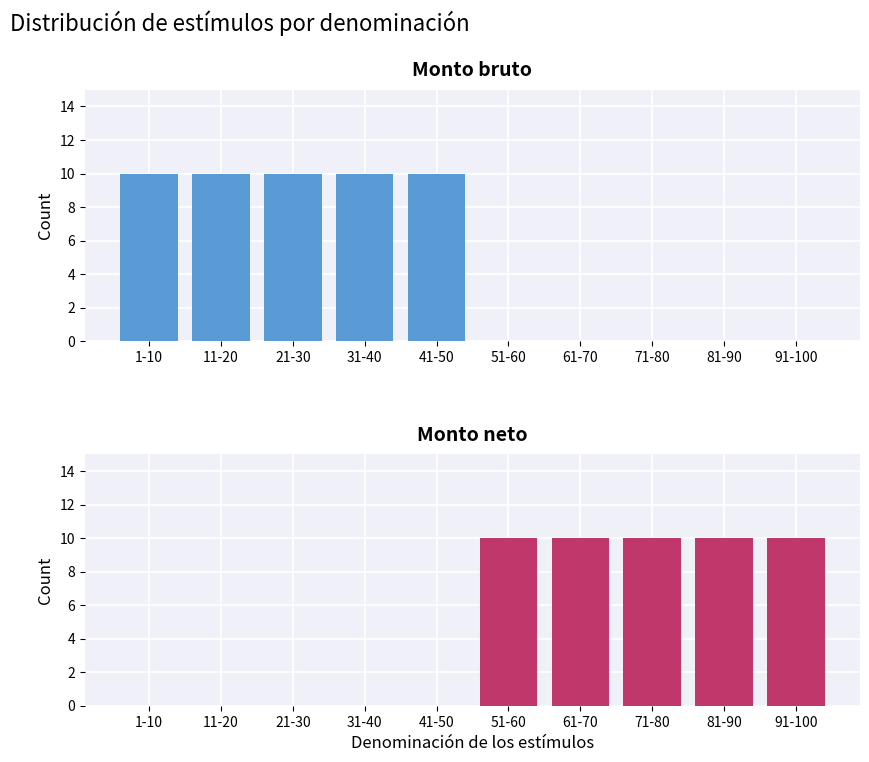

Which series has the largest total across all categories?

Monto bruto